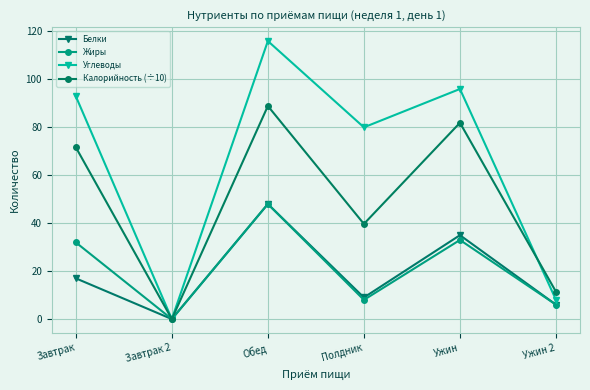

Reading left to right, extract all data points from this chart.

Белки: Завтрак=17.0	Завтрак 2=0.0	Обед=48.0	Полдник=9.0	Ужин=35.0	Ужин 2=6.0
Жиры: Завтрак=32.0	Завтрак 2=0.0	Обед=48.0	Полдник=8.0	Ужин=33.0	Ужин 2=6.0
Углеводы: Завтрак=93.0	Завтрак 2=0.0	Обед=116.0	Полдник=80.0	Ужин=96.0	Ужин 2=8.0
Калорийность (÷10): Завтрак=71.7	Завтрак 2=0.0	Обед=88.9	Полдник=39.7	Ужин=81.9	Ужин 2=11.4